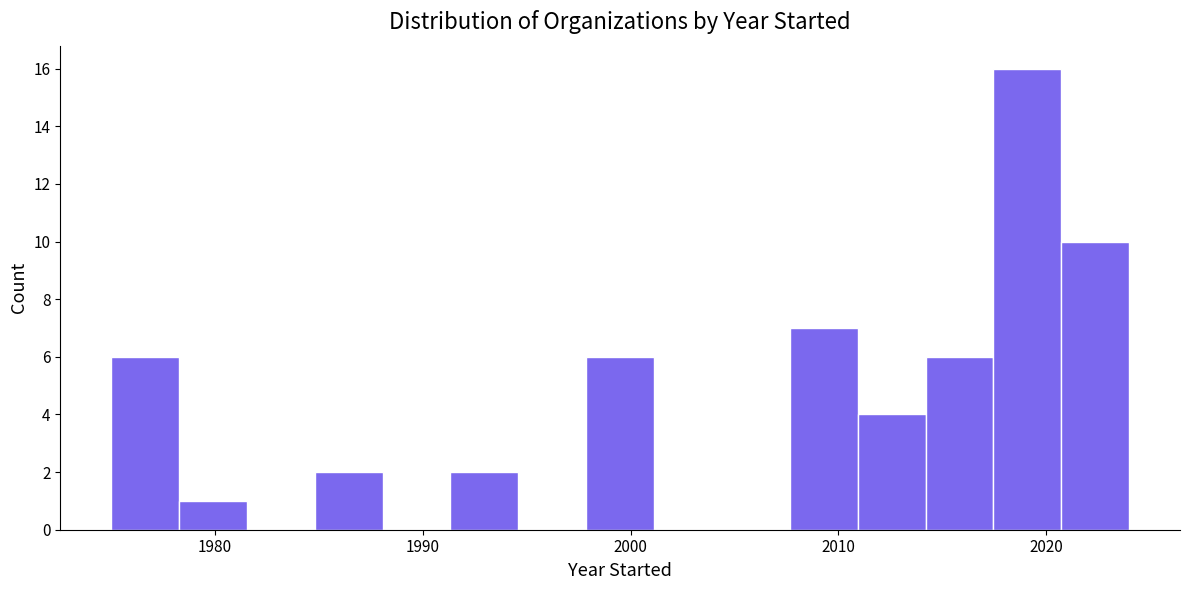

Read against the x-axis, roughly where is the centre of the tallest bar?

2019